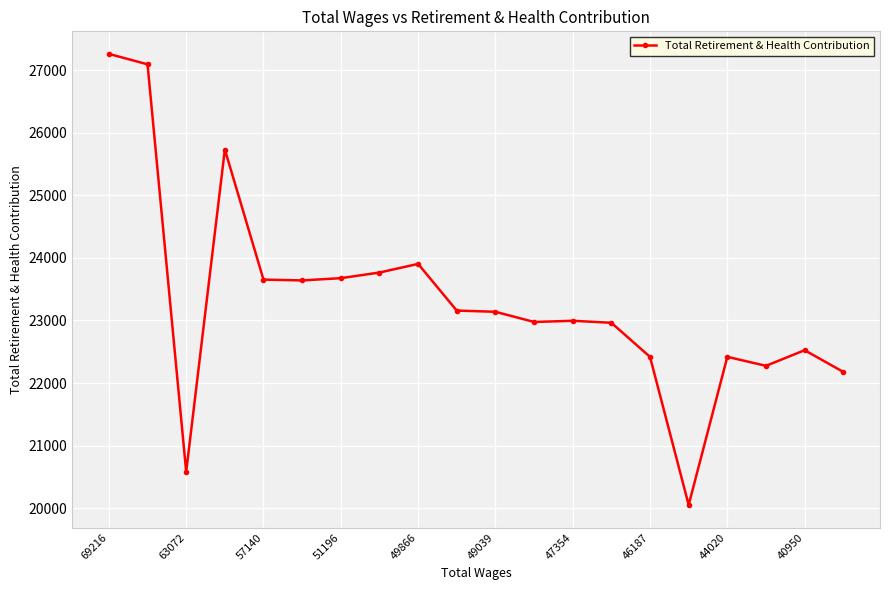

How many categories are shown in the chart?

20